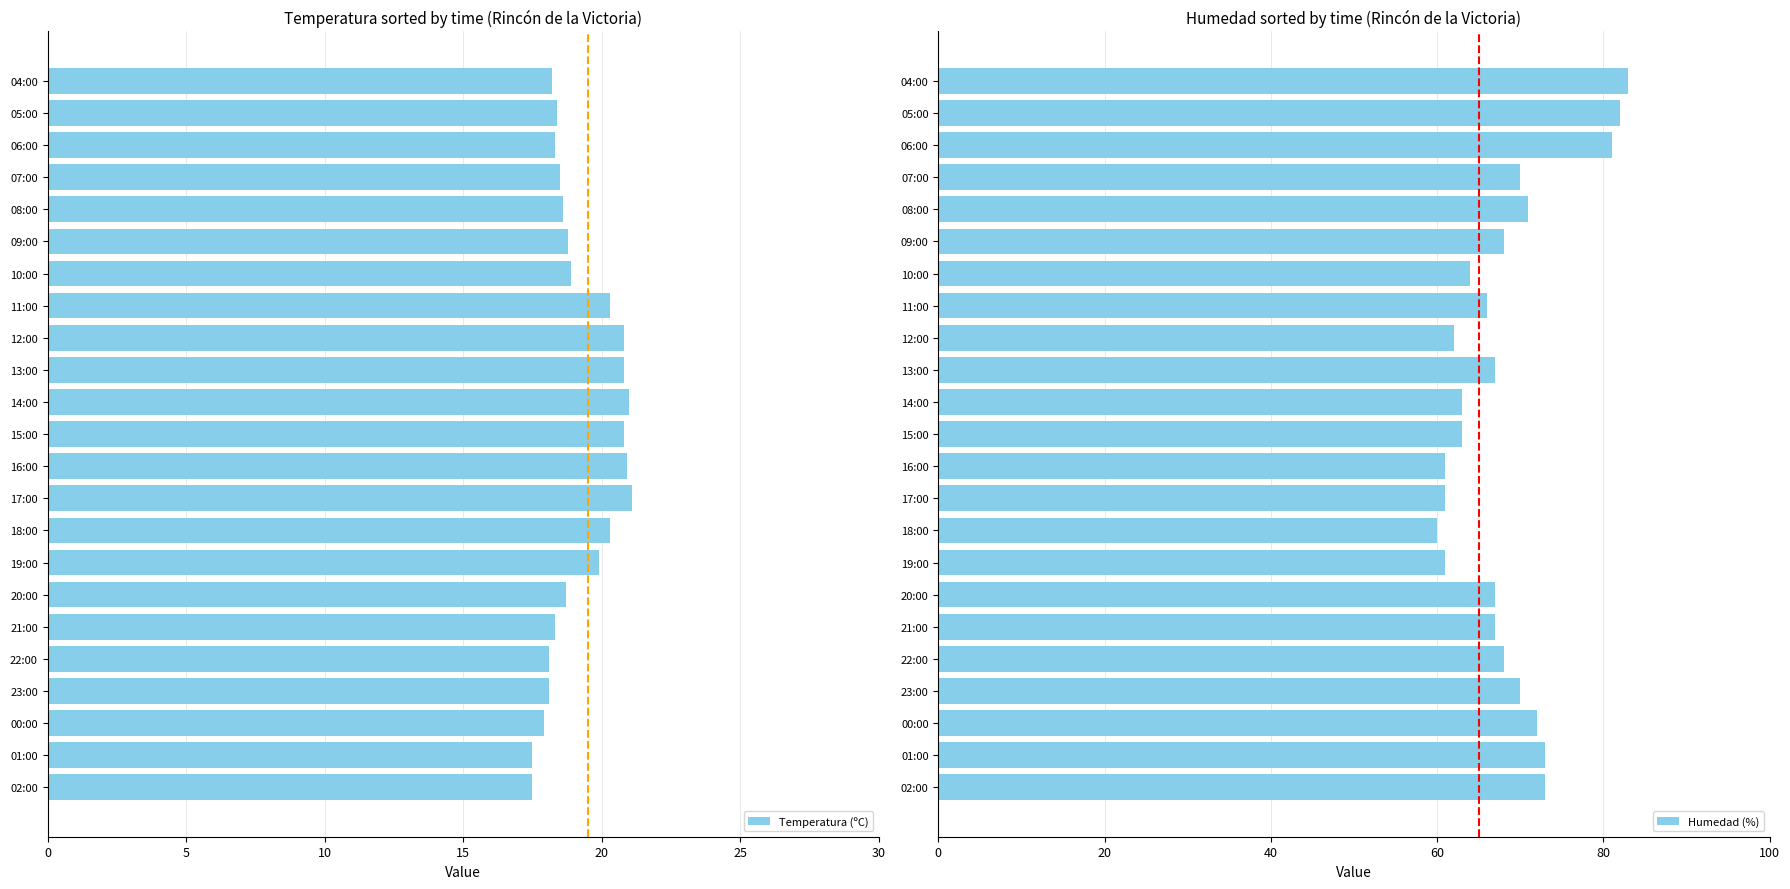

At how many categories does at least one series exceed 23?

23